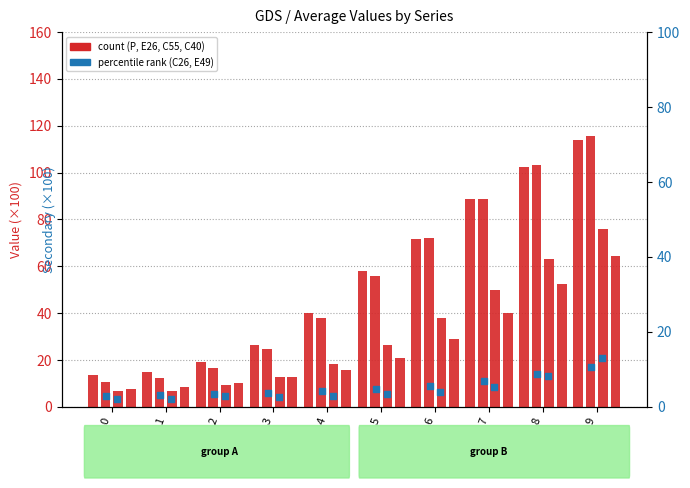

Which series has the largest total across all categories?

P